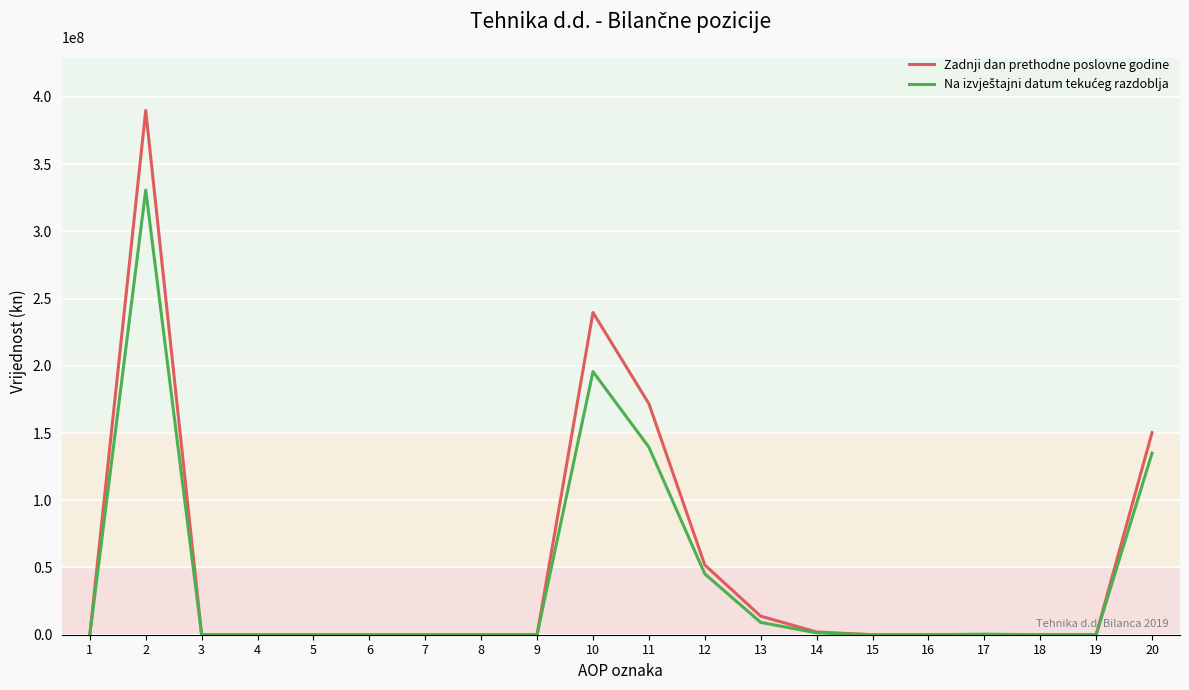

At which category is the sum across all series the highest?

2